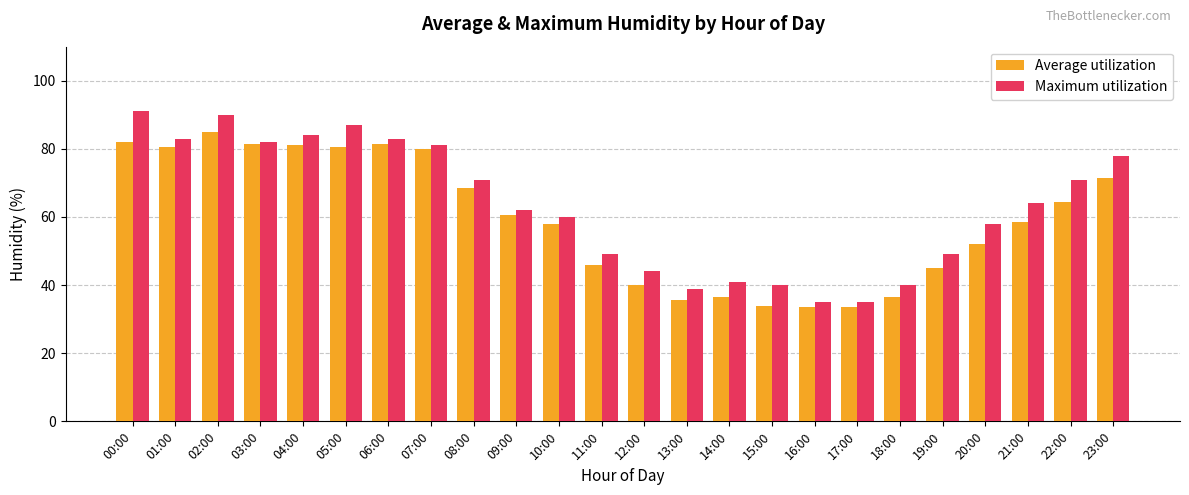

Reading right to left, list all the values displayed in this chart.

Average utilization: 23:00=71.5	22:00=64.5	21:00=58.5	20:00=52.0	19:00=45.0	18:00=36.5	17:00=33.5	16:00=33.5	15:00=34.0	14:00=36.5	13:00=35.5	12:00=40.0	11:00=46.0	10:00=58.0	09:00=60.5	08:00=68.5	07:00=80.0	06:00=81.5	05:00=80.5	04:00=81.0	03:00=81.5	02:00=85.0	01:00=80.5	00:00=82.0
Maximum utilization: 23:00=78.0	22:00=71.0	21:00=64.0	20:00=58.0	19:00=49.0	18:00=40.0	17:00=35.0	16:00=35.0	15:00=40.0	14:00=41.0	13:00=39.0	12:00=44.0	11:00=49.0	10:00=60.0	09:00=62.0	08:00=71.0	07:00=81.0	06:00=83.0	05:00=87.0	04:00=84.0	03:00=82.0	02:00=90.0	01:00=83.0	00:00=91.0